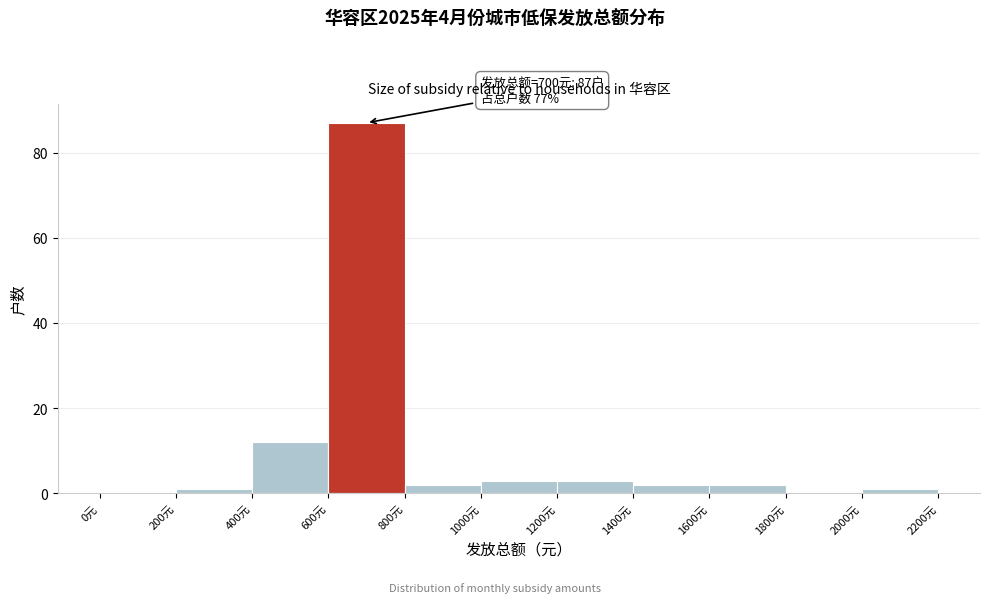

Which range on the x-axis has the tallest bar?

600 to 800